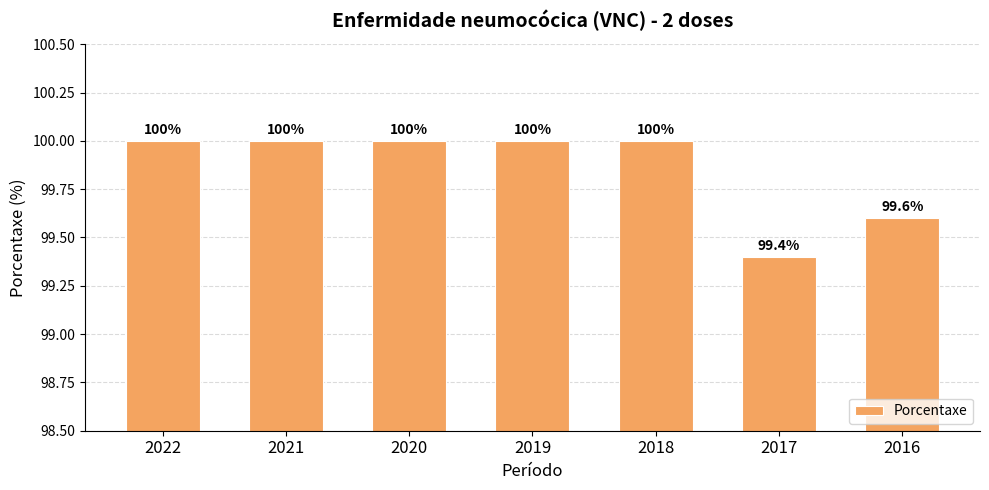

What is the average value?

99.9